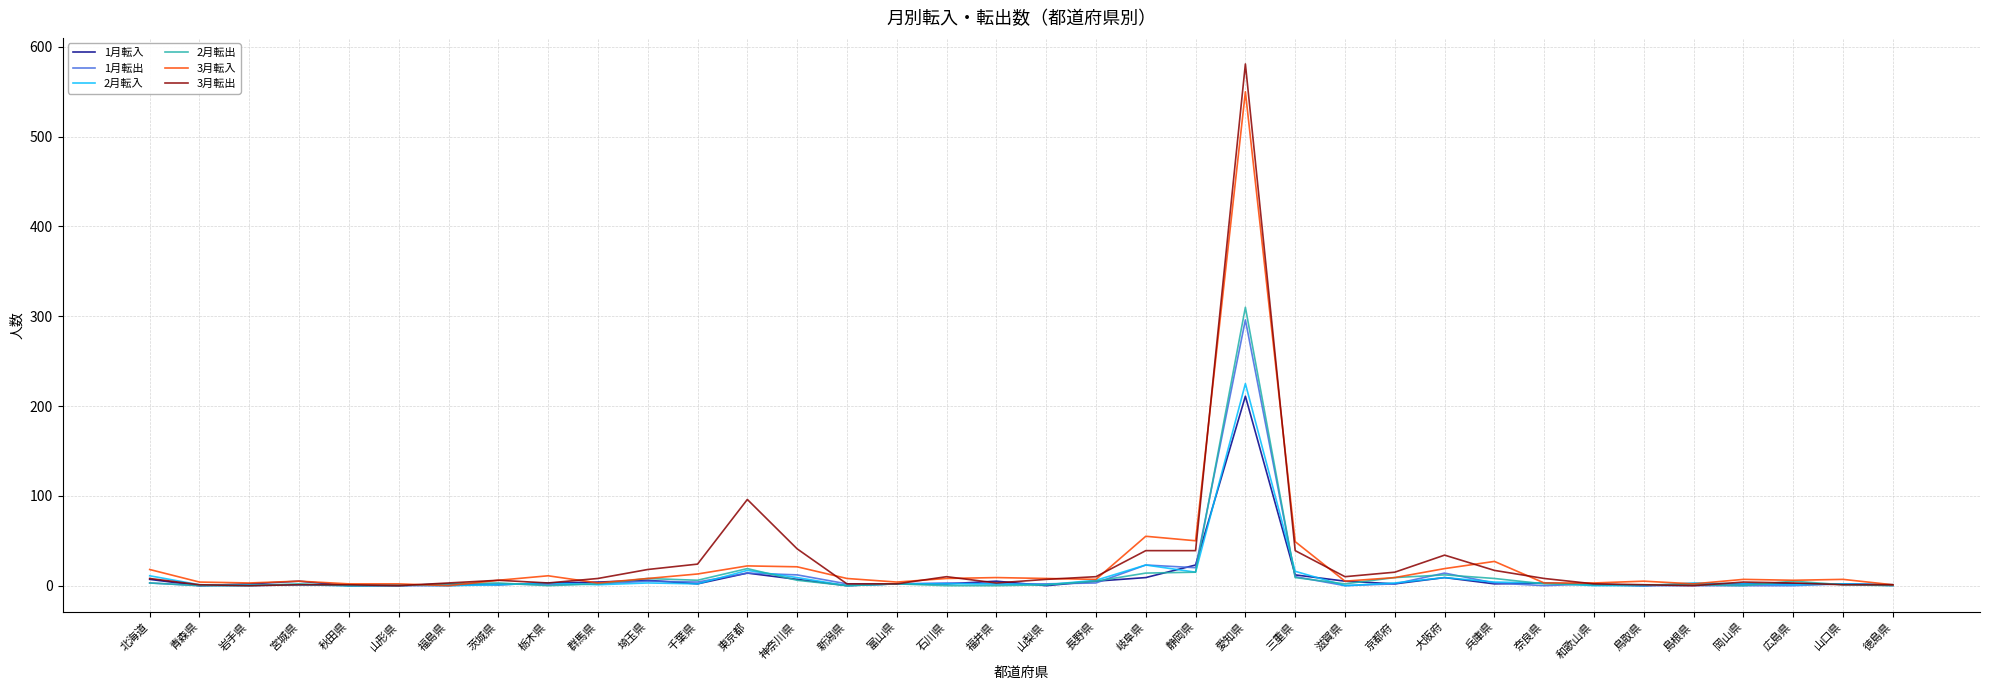

What is the difference between the 3月転出 values at 青森県 and 広島県?

2